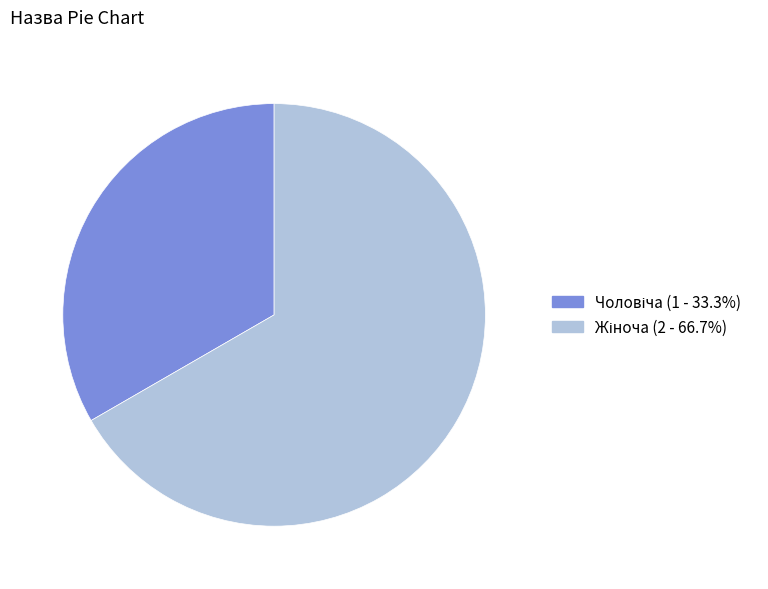

Is there a majority slice in this chart?

Yes